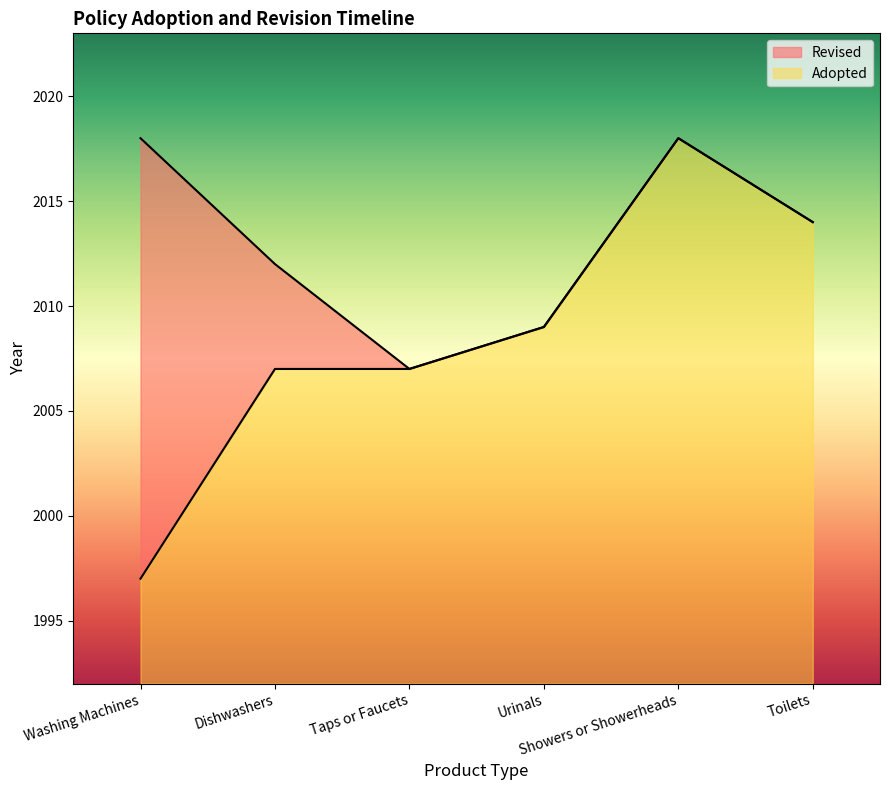

Which category has the lowest value across all series?

Washing Machines